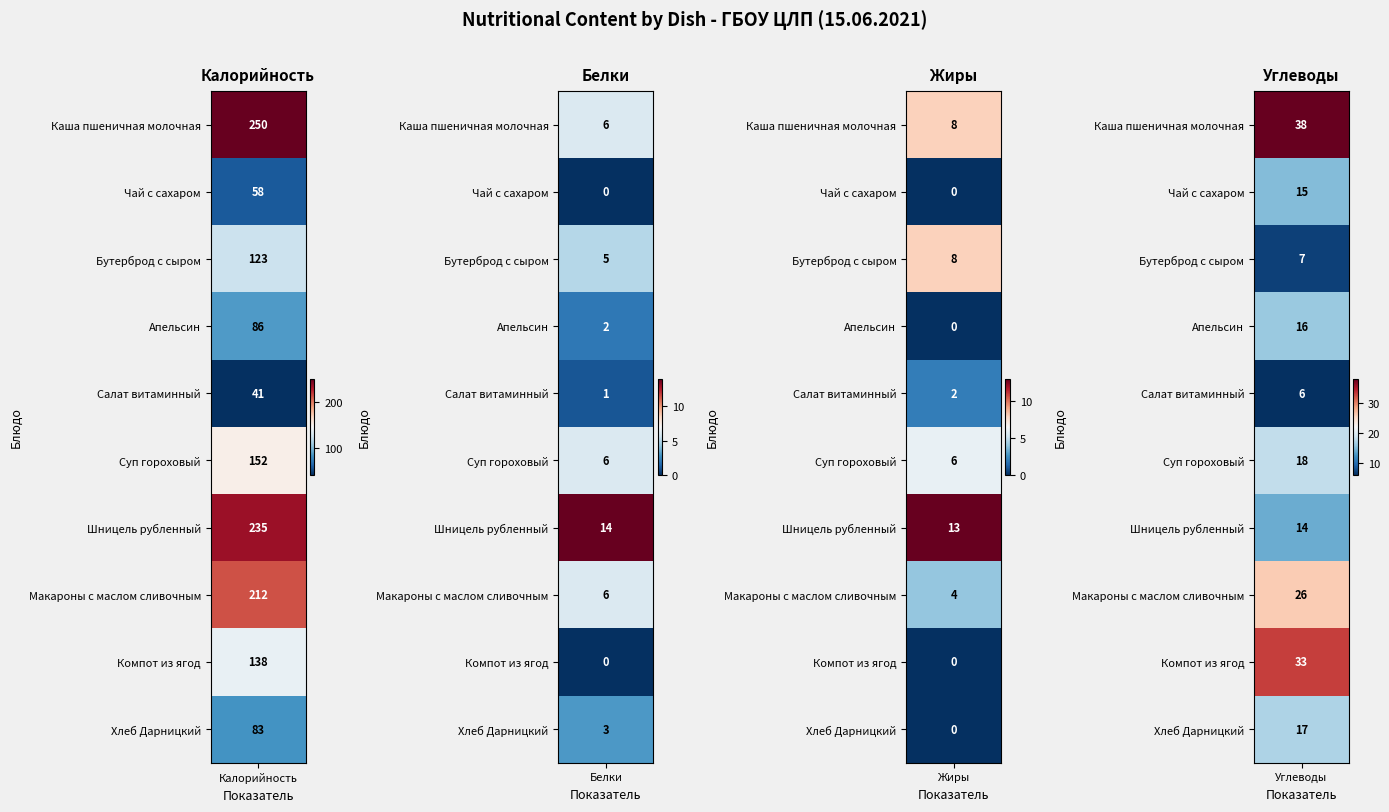

How many values in Чай с сахаром are above zero?

2